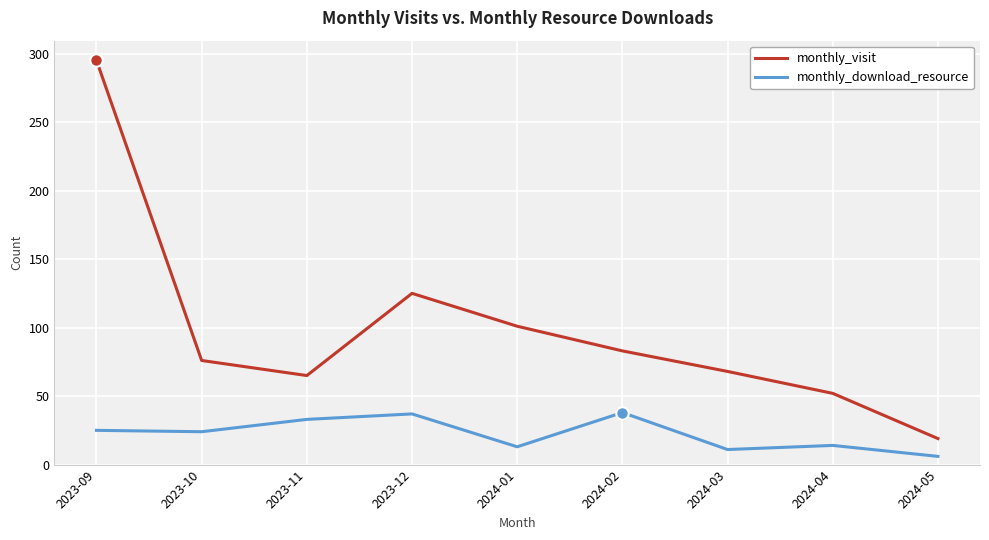

What are all the series names shown in the legend?

monthly_visit, monthly_download_resource